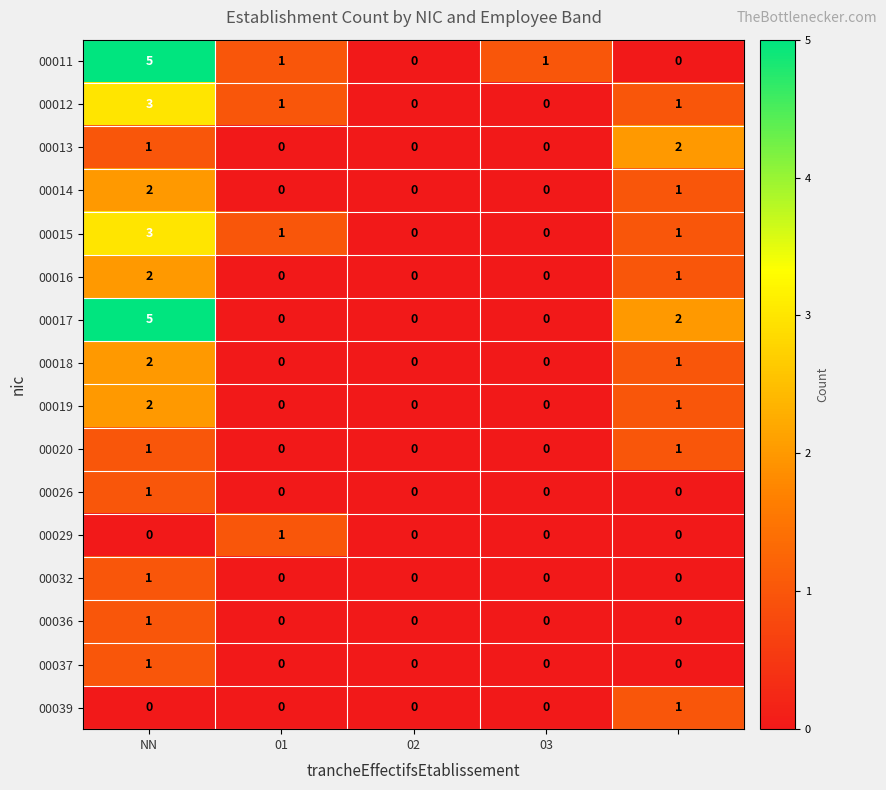

Count the 00032 values in the range 0 to 1.

5